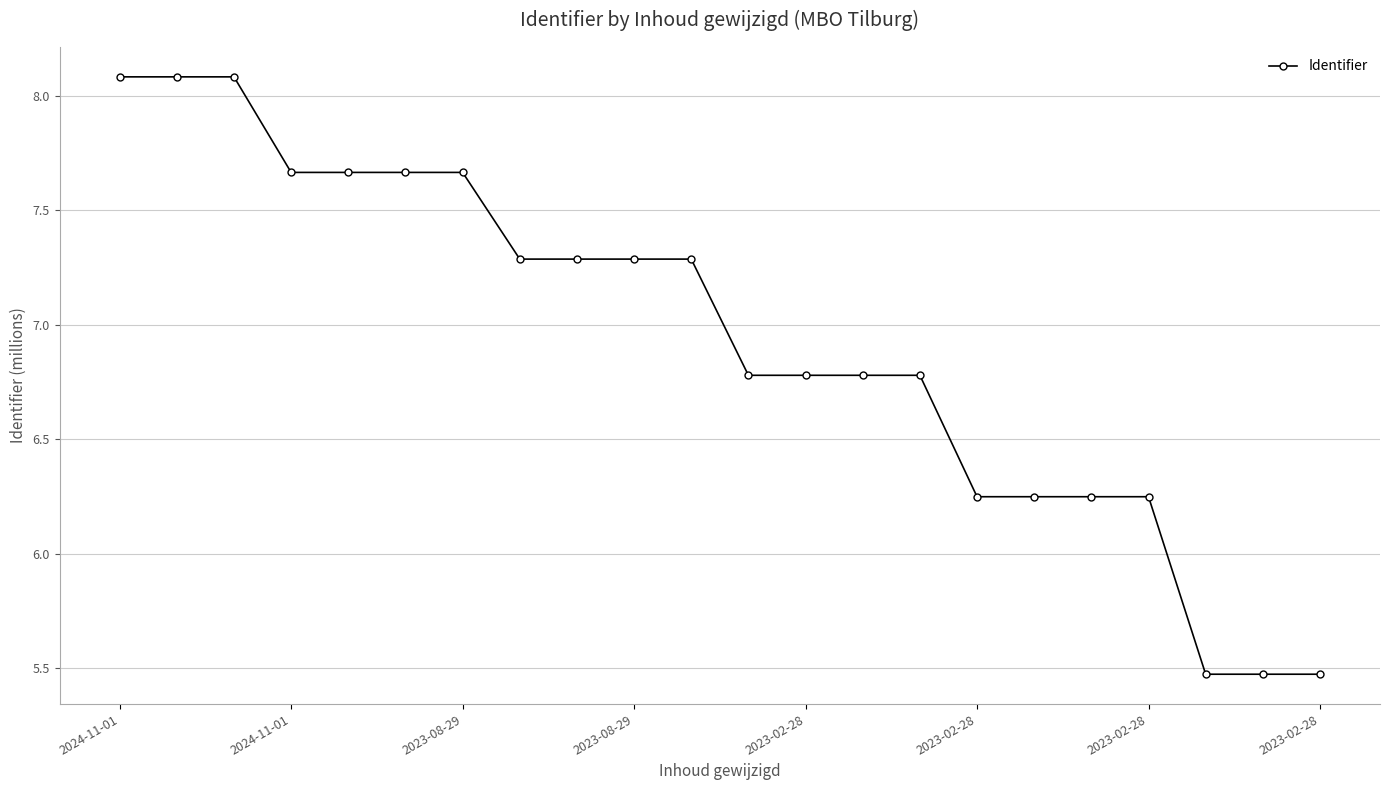

What is the value of the 9th point from the left?

7.3